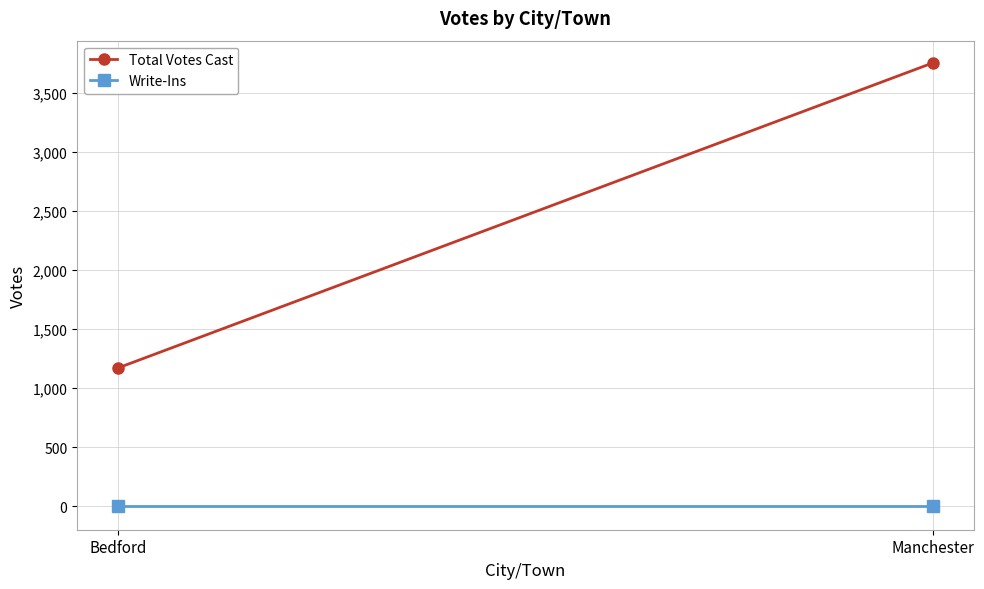

What is the highest value of the Total Votes Cast series?

3752